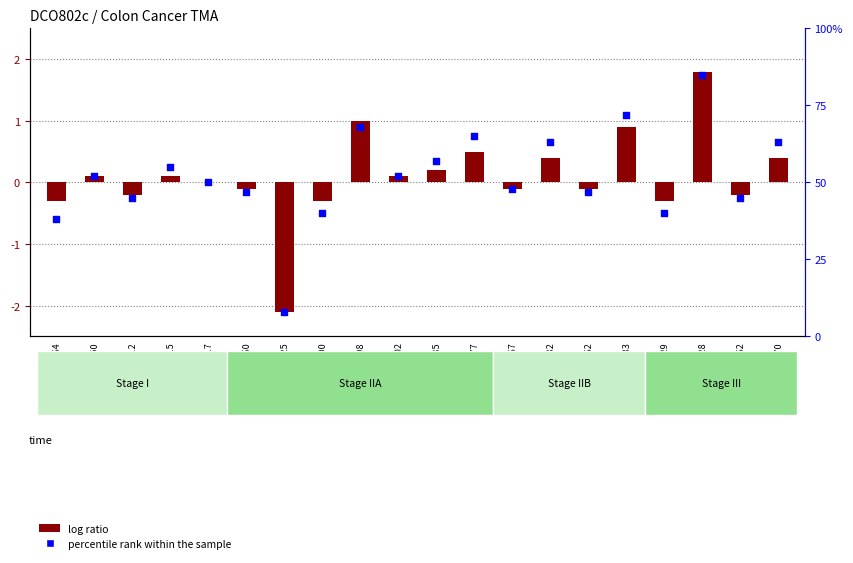

At which category is the sum across all series the highest?

Dco041228